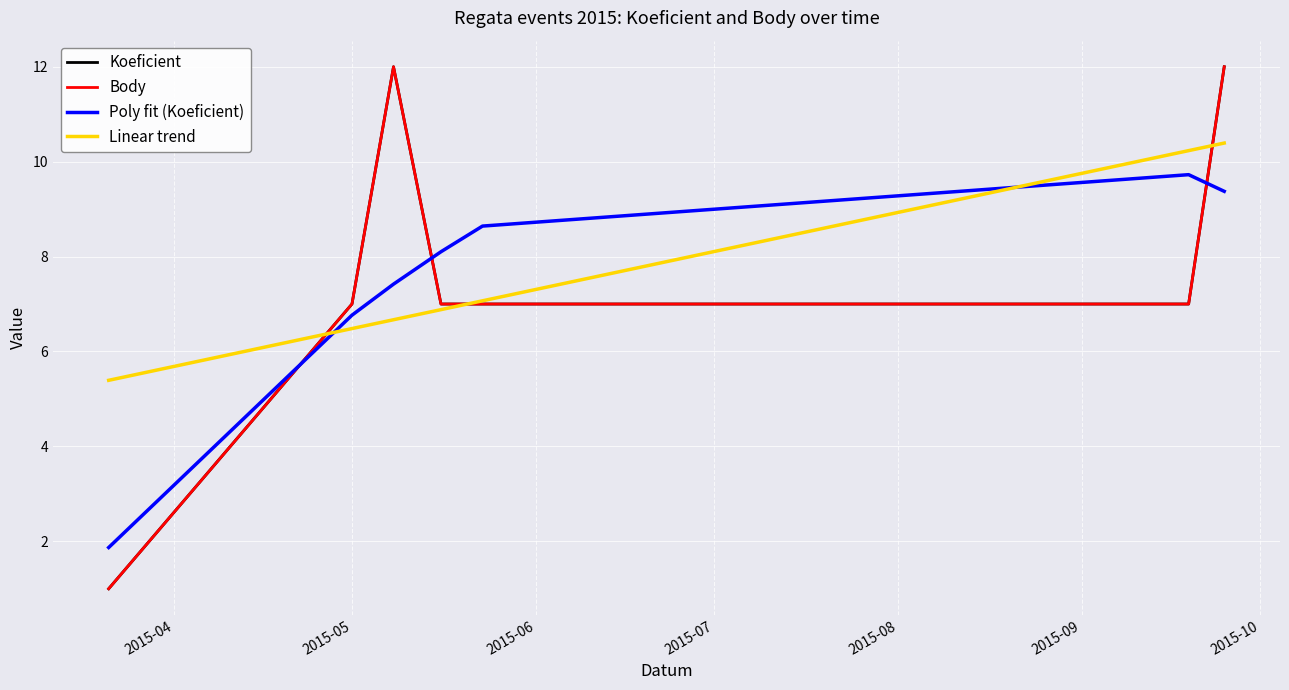

Does the chart display data point markers on the line(s)?

No